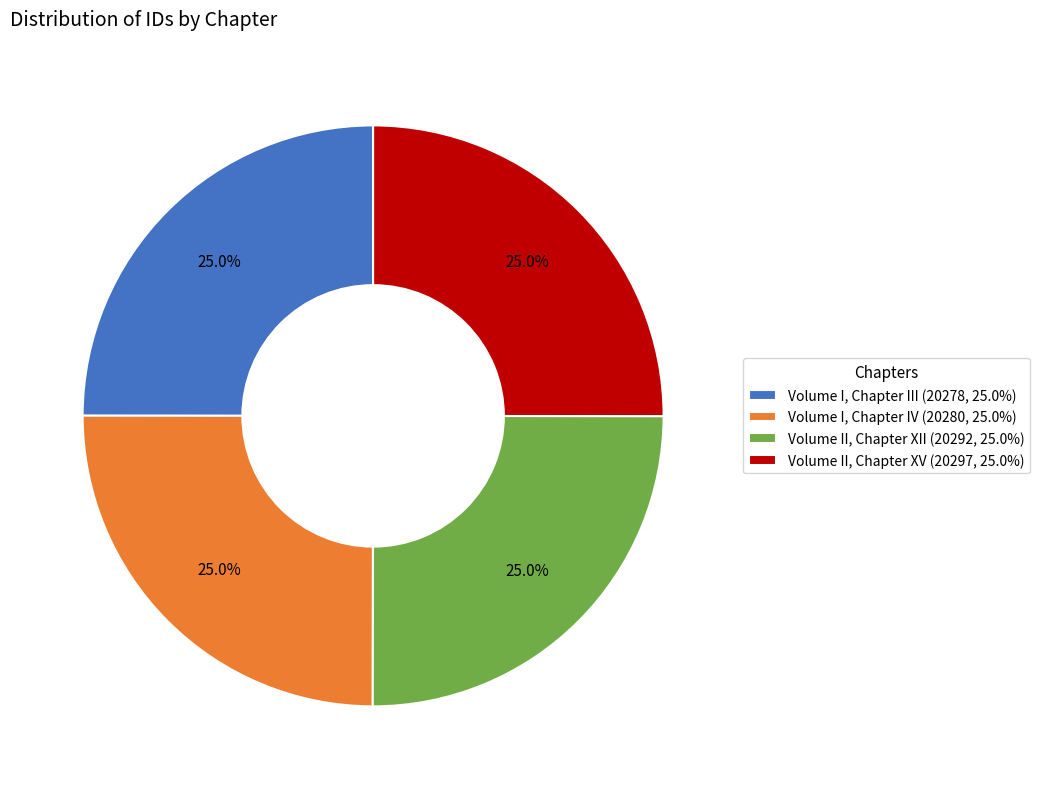

What percentage is NOT represented by Volume I, Chapter IV (20280, 25.0%)?

75.0%